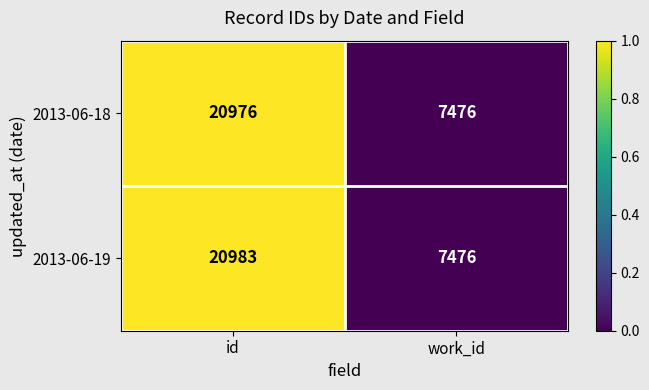

Which series has the largest range (max minus min)?

2013-06-19